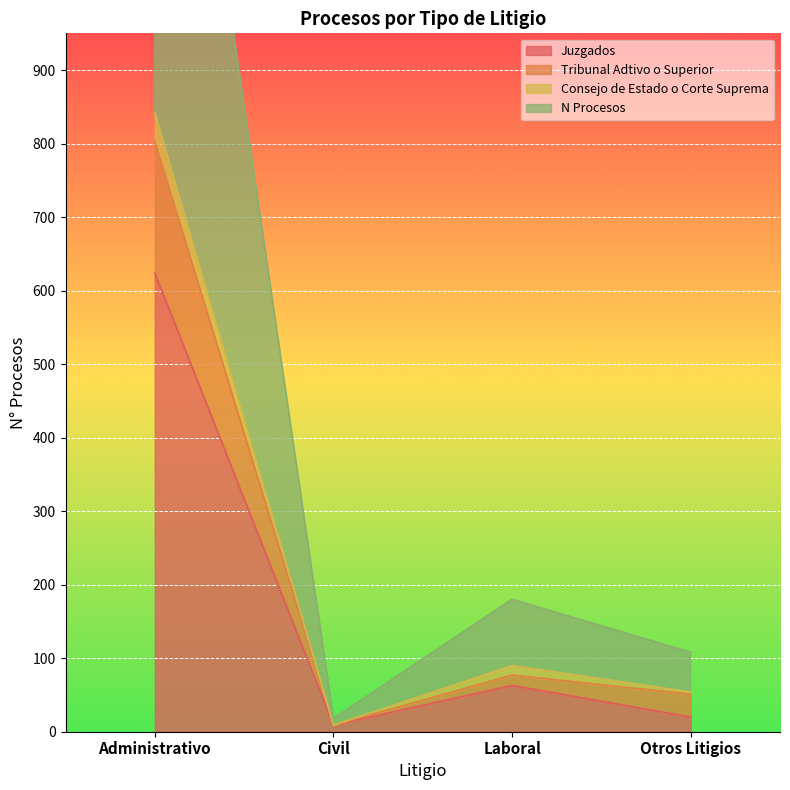

True or false: Juzgados has a value of 232 at Administrativo.

False